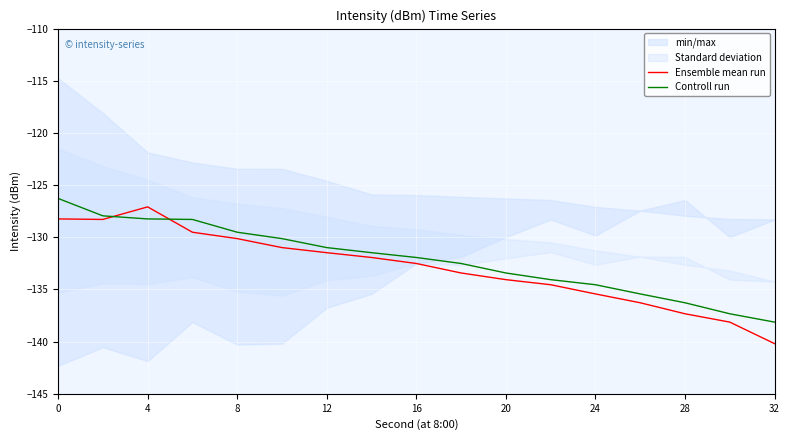

Which category has the lowest value in the Ensemble mean run series?

32